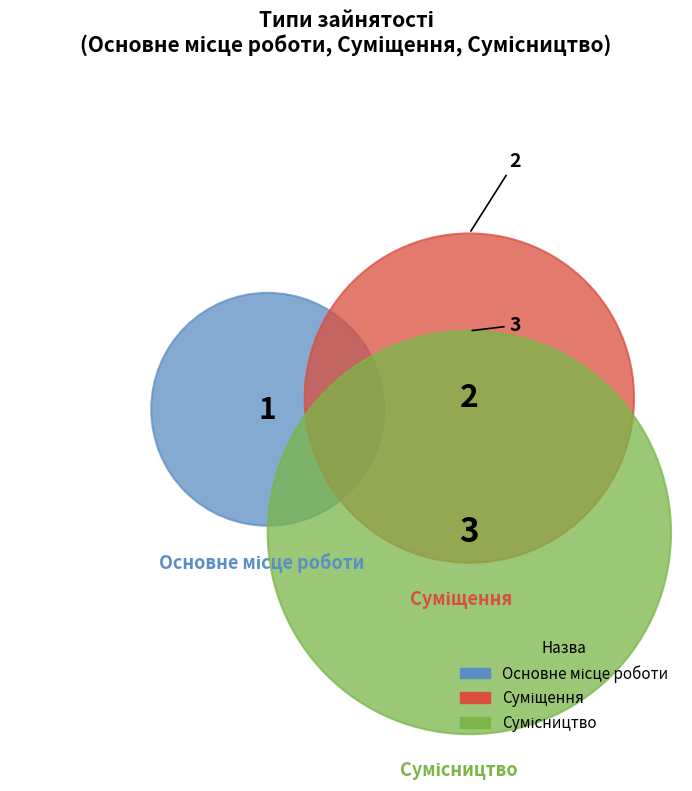

Is there a majority slice in this chart?

No